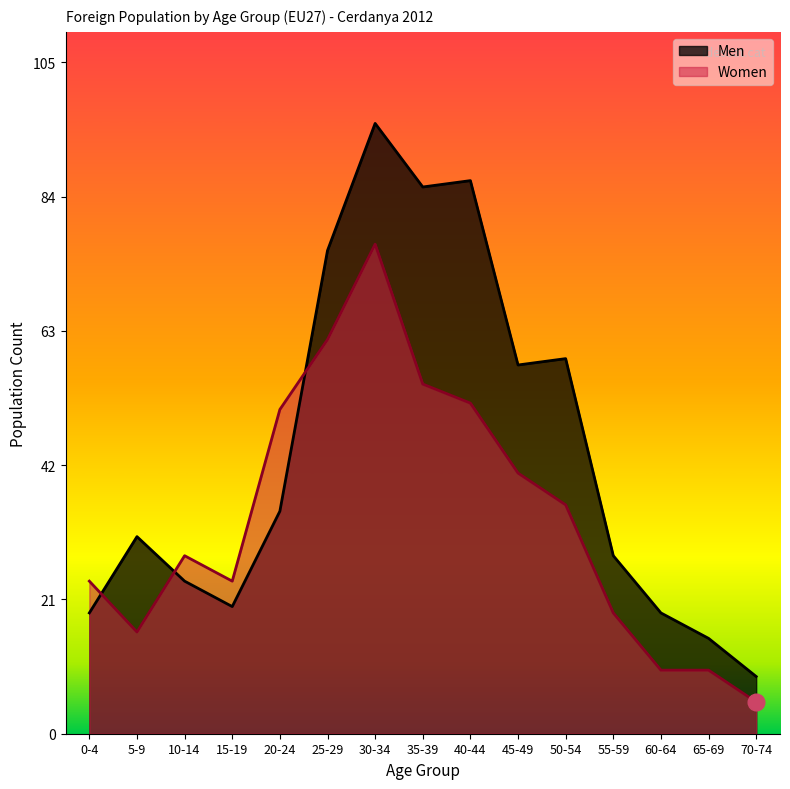

At which label is Women closest to 41?

45-49